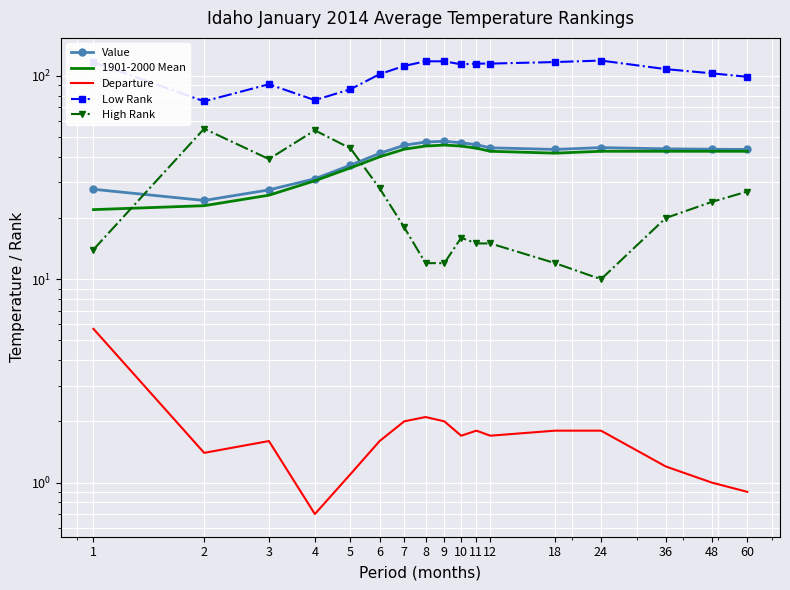

At 11, list the series in order from largest to smallest.

Low Rank, Value, 1901-2000 Mean, High Rank, Departure